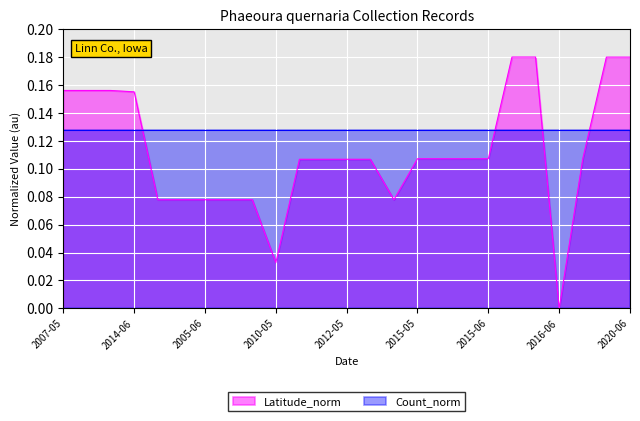

What is the label of the 20th point from the right?

2004-06-03